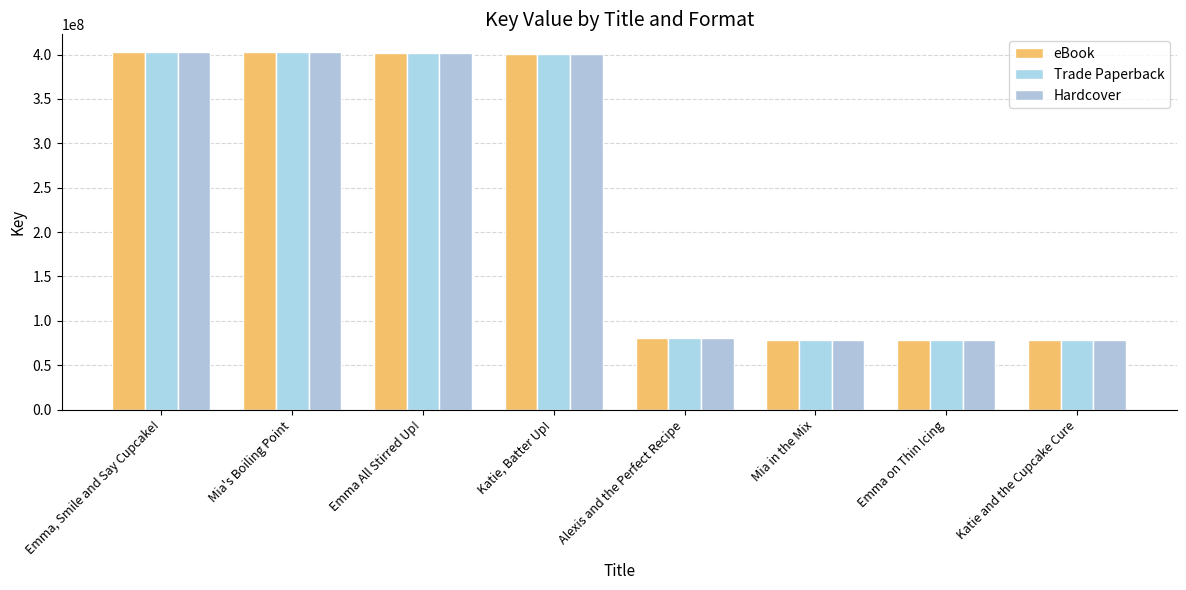

What is the total value across all series at Emma, Smile and Say Cupcake!?

1207890294